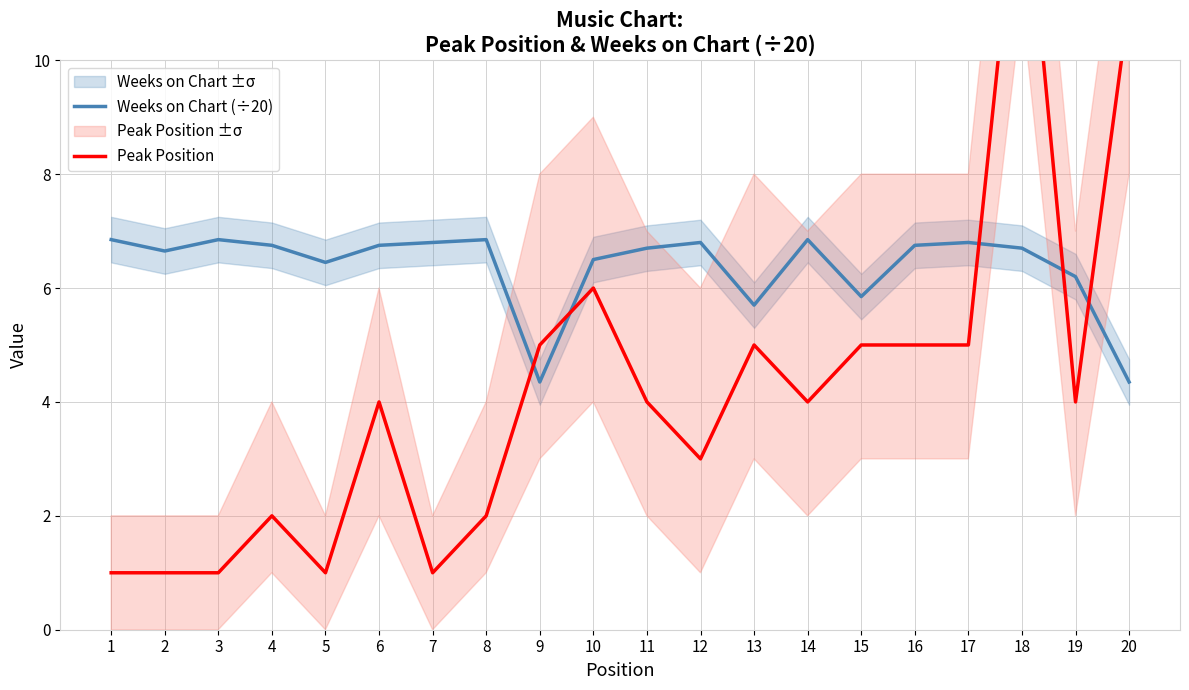

True or false: Peak Position has a value of 6.4 at 11.

False